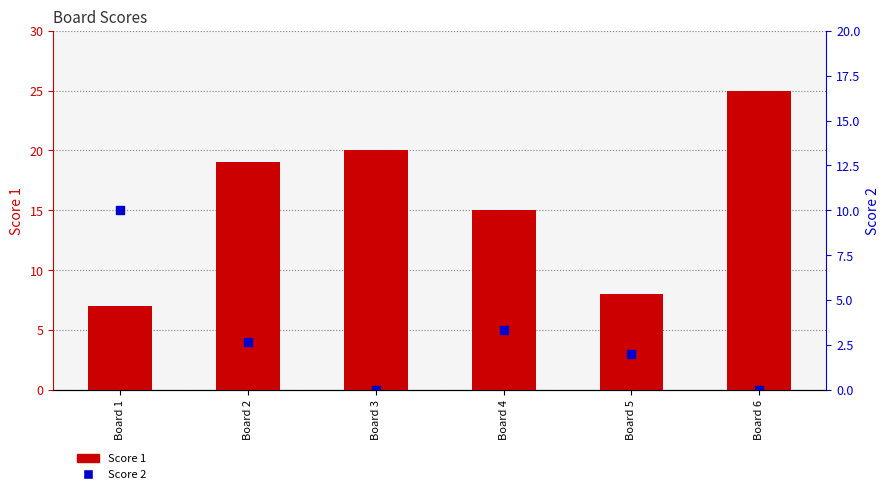

Which series reaches the maximum Y coordinate?

Score 1